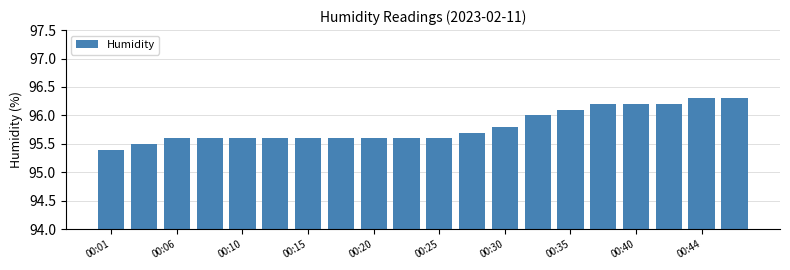

What is the smallest value displayed?

95.4